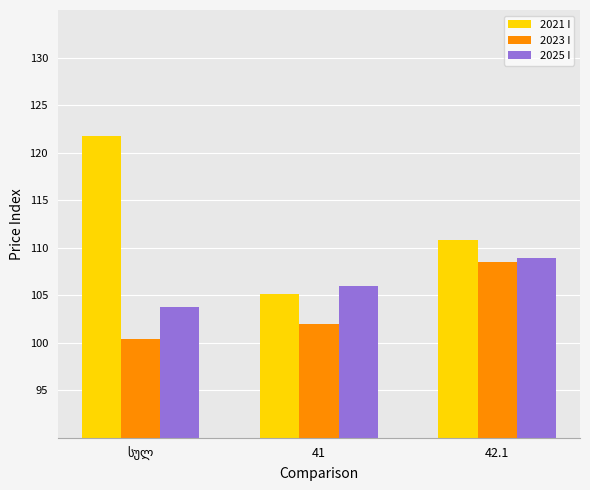

What is the difference between the maximum and minimum values in the 2021 I series?

16.7